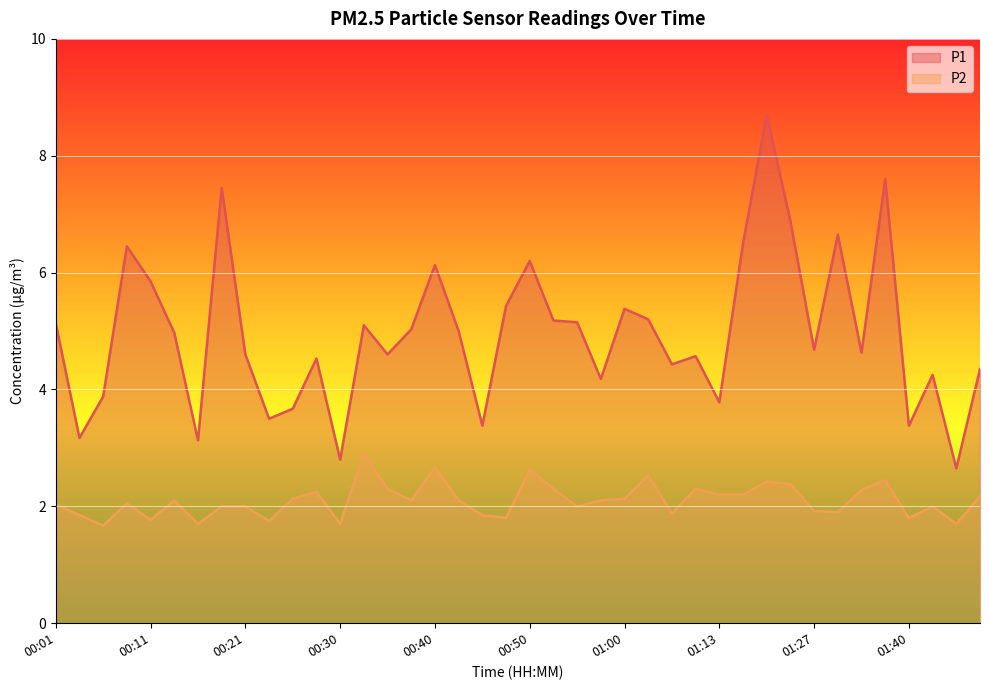

Reading left to right, extract all data points from this chart.

P1: 5.1	3.2	3.9	6.5	5.8	5.0	3.1	7.5	4.6	3.5	3.7	4.5	2.8	5.1	4.6	5.0	6.1	5.0	3.4	5.4	6.2	5.2	5.2	4.2	5.4	5.2	4.4	4.6	3.8	6.5	8.7	6.9	4.7	6.7	4.6	7.6	3.4	4.2	2.6	4.3
P2: 2.0	1.9	1.7	2.0	1.8	2.1	1.7	2.0	2.0	1.8	2.1	2.2	1.7	2.9	2.3	2.1	2.7	2.1	1.9	1.8	2.6	2.3	2.0	2.1	2.1	2.5	1.9	2.3	2.2	2.2	2.4	2.4	1.9	1.9	2.3	2.5	1.8	2.0	1.7	2.2